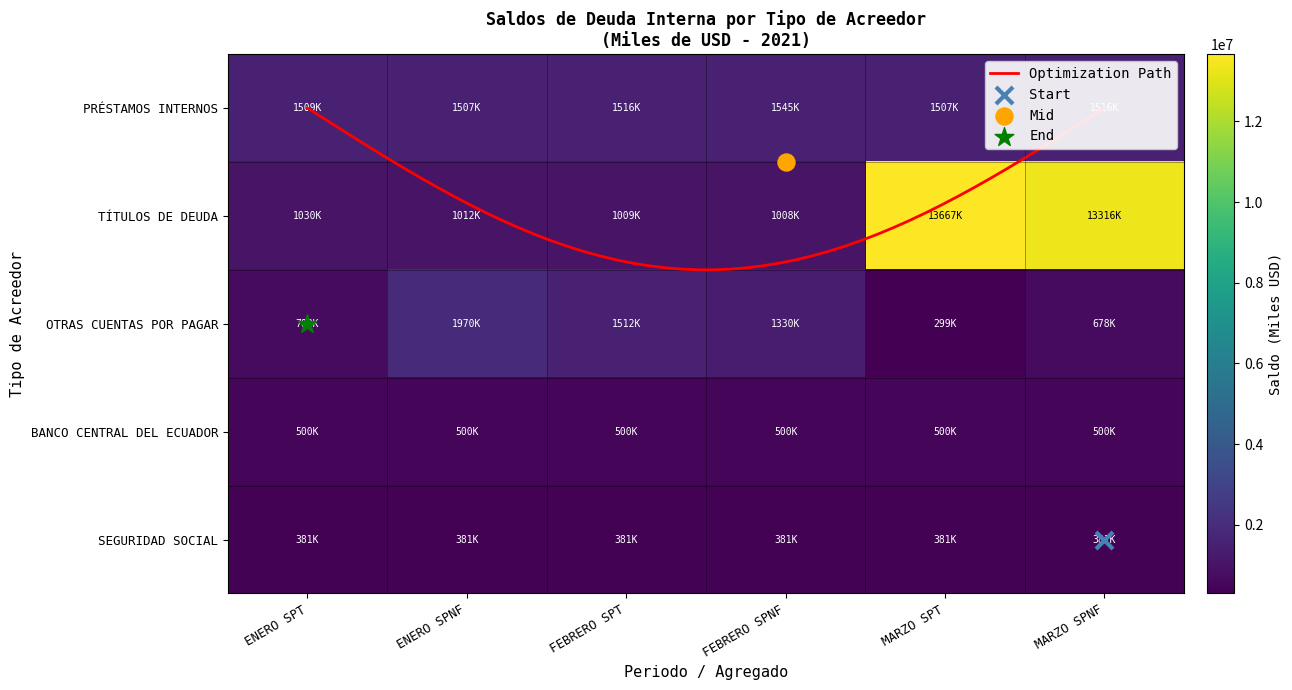

Is the value of OTRAS CUENTAS POR PAGAR at FEBRERO SPNF greater than the value of TÍTULOS DE DEUDA at ENERO SPT?

Yes